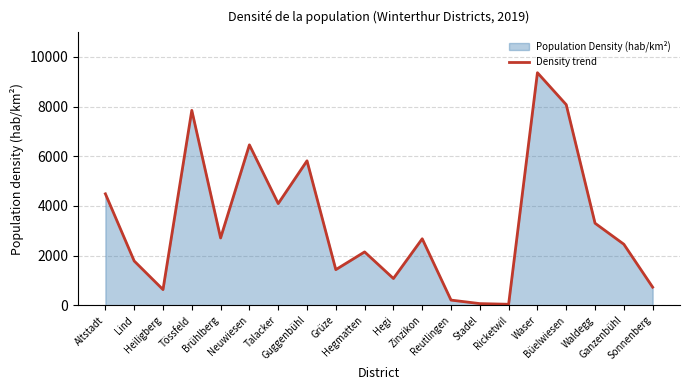

What is the greatest value displayed?

9363.2